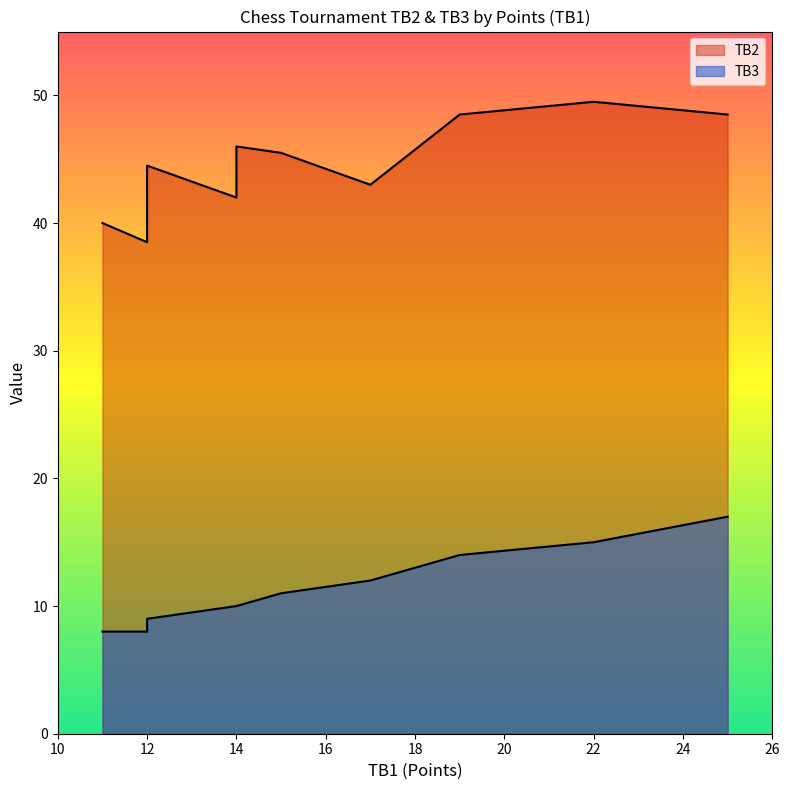

List the labels in order of TB3 value, smallest first.

12, 11, 12, 12, 12, 14, 14, 15, 17, 19, 22, 25